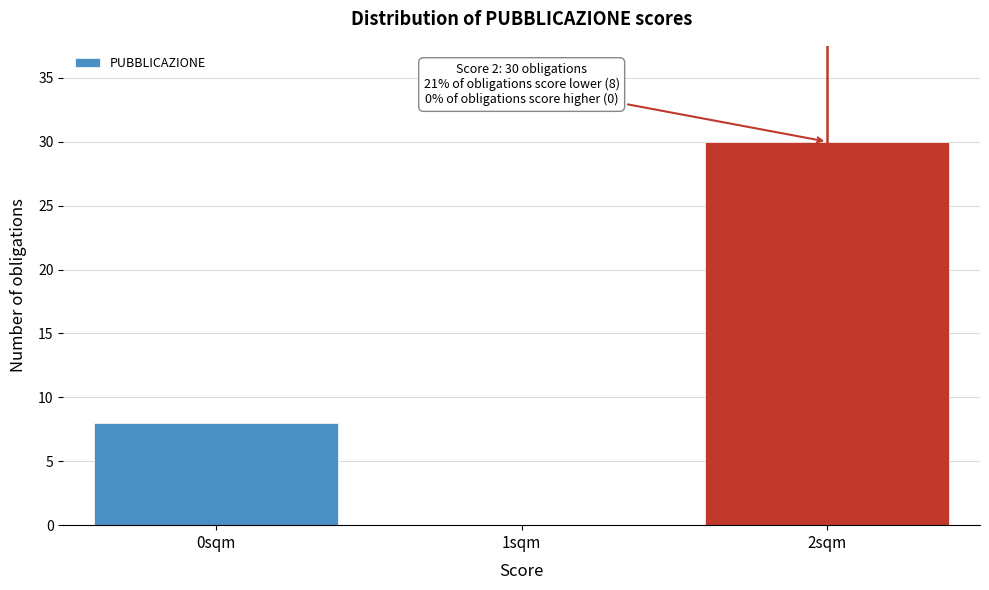

Reading left to right, transcribe all the data shown in this chart.

0sqm=8	1sqm=0	2sqm=30